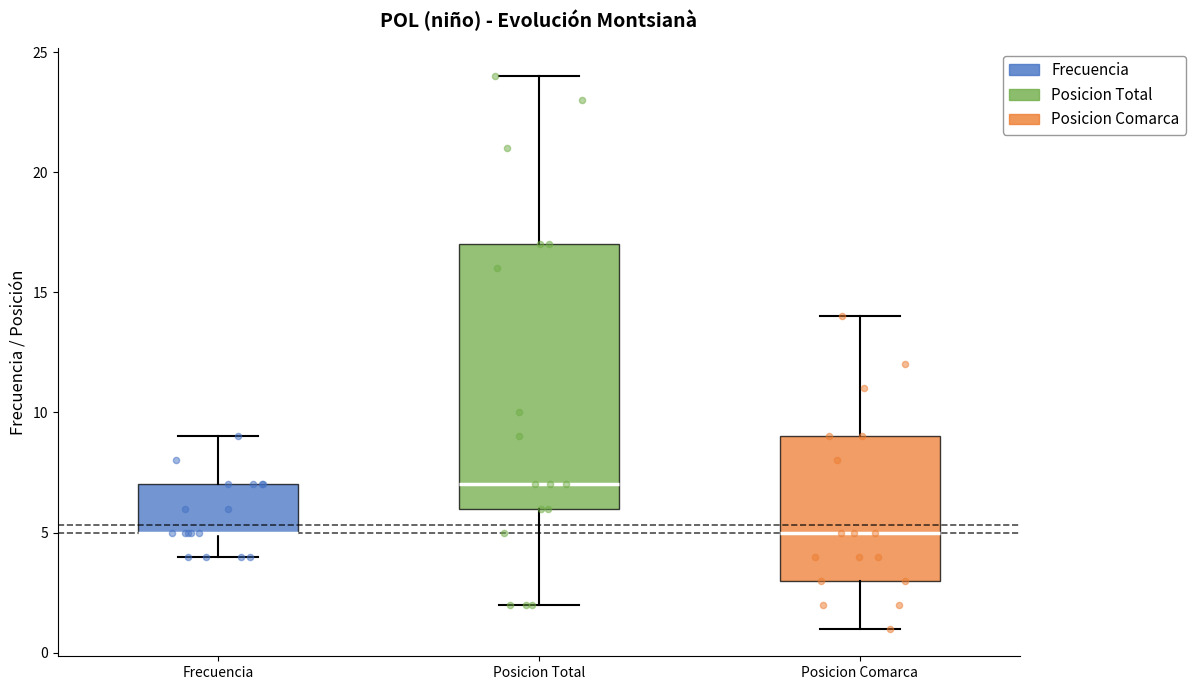

Which box is the tallest, from its lower edge to its upper edge?

Posicion Total